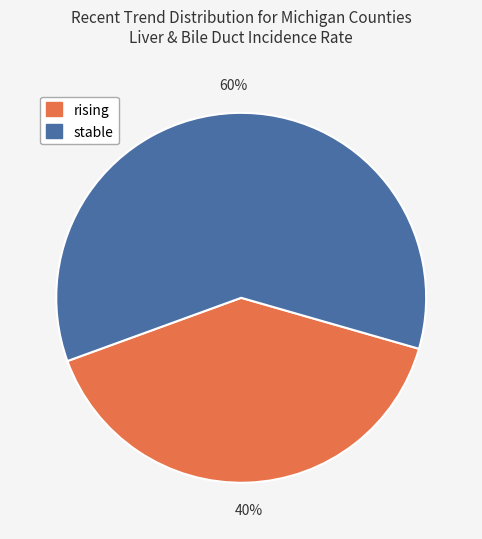

Is it true that stable is 60% of the pie?

True